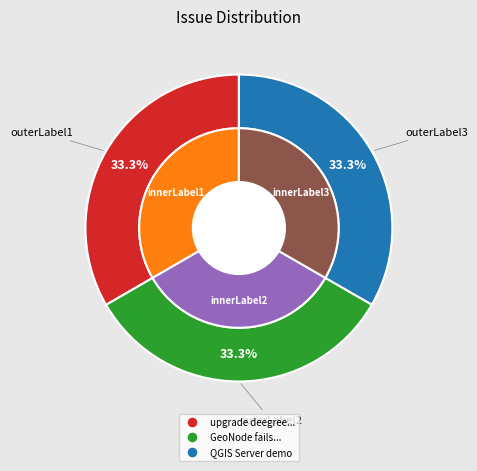

The upgrade deegree from v3.4.1 to v3.4.31 slice represents 33% of the pie. True or false?

True